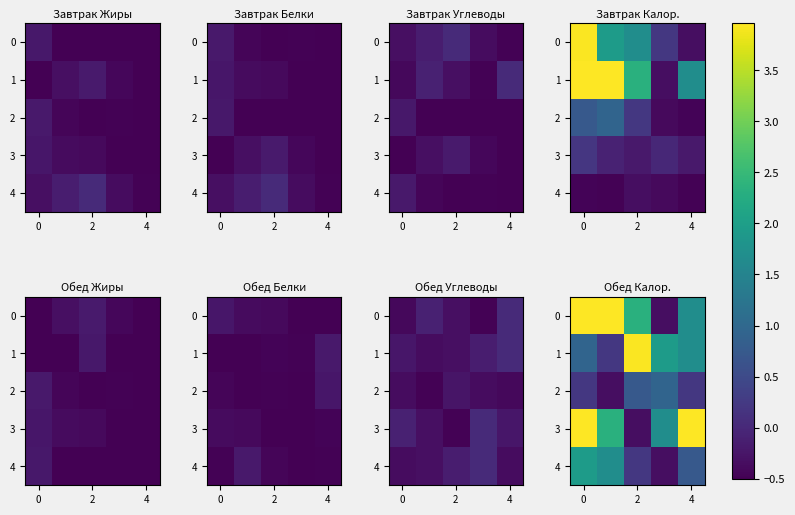

What is the sum of all 3 values?

11.6